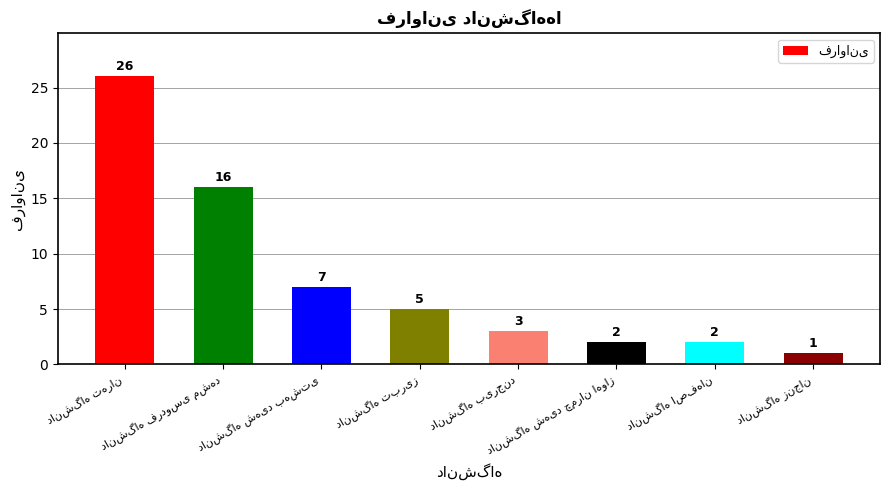

What is the maximum value shown in the chart?

26